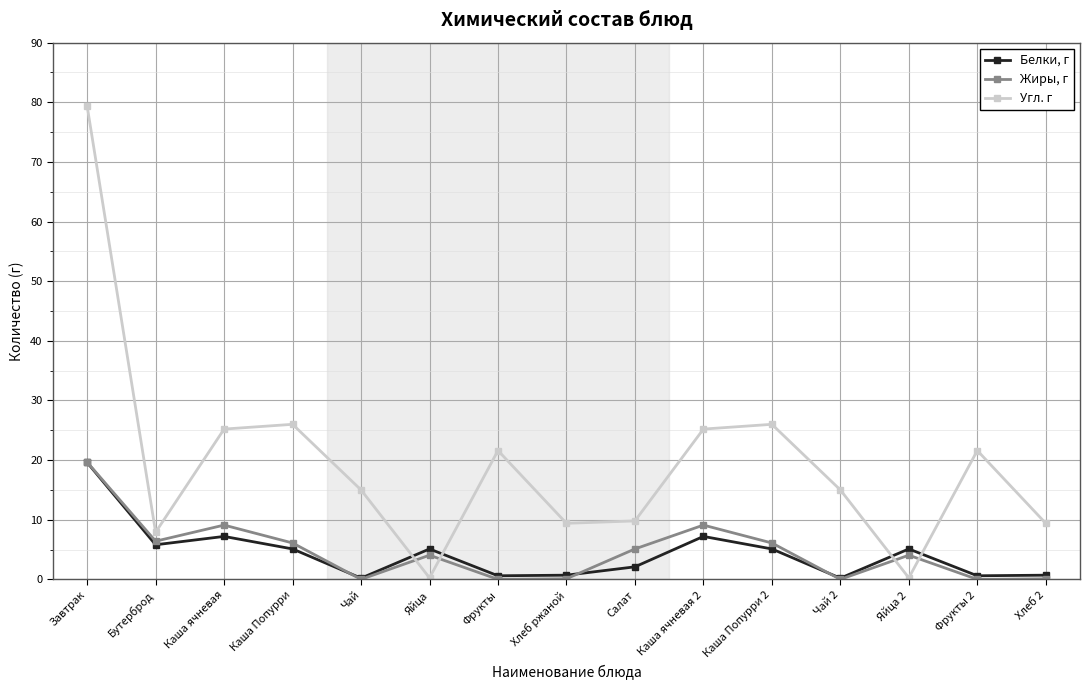

Is it true that Угл. г equals 0.2 at Яйца 2?

True